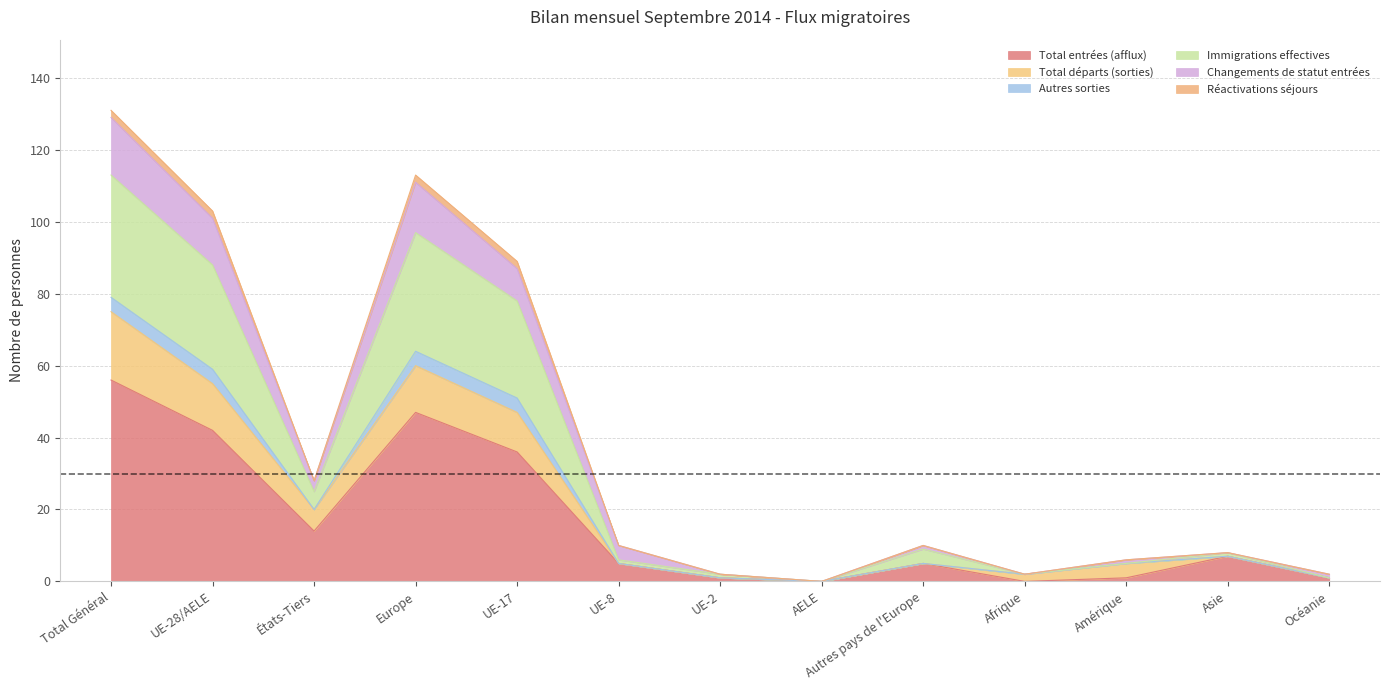

The Total entrées (afflux) series shows 42 at UE-28/AELE. True or false?

True